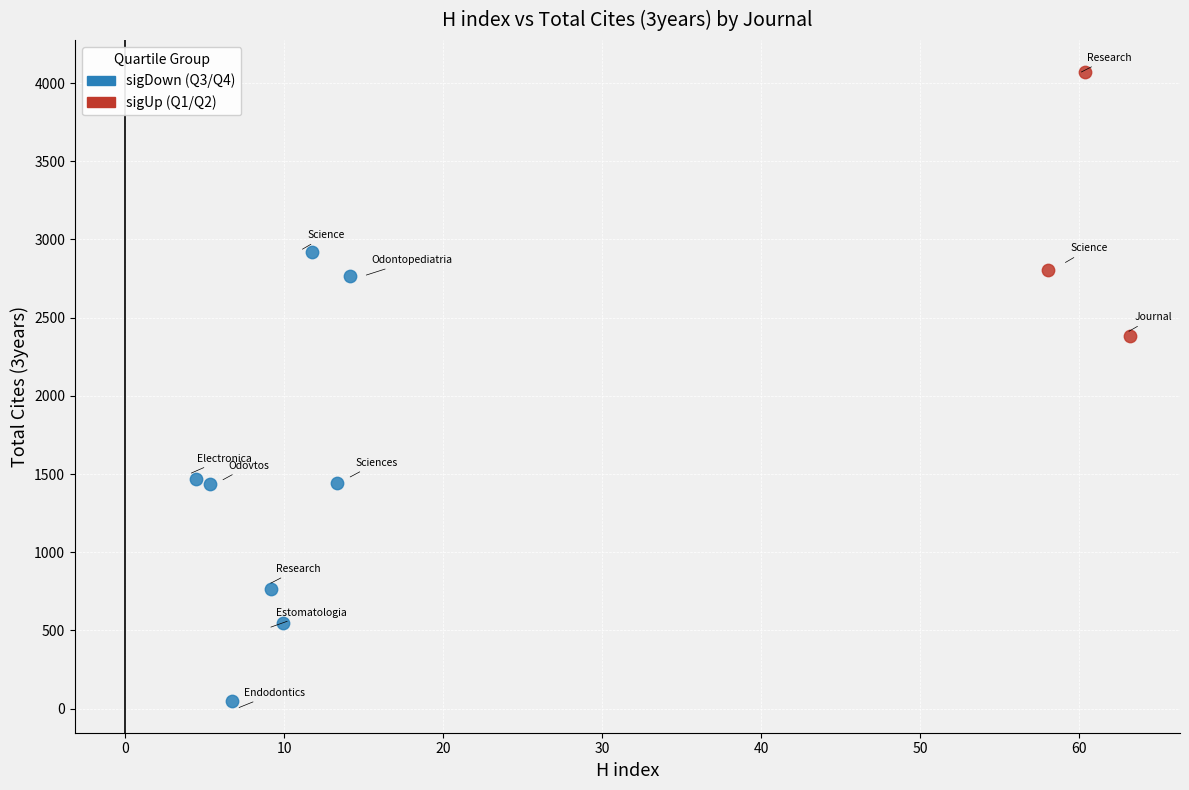

Which series has the widest spread of Y values?

sigDown (Q3/Q4)